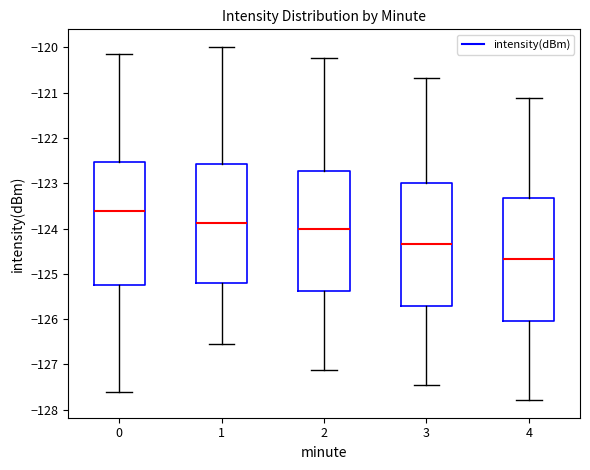

Which box has the highest median line?

0